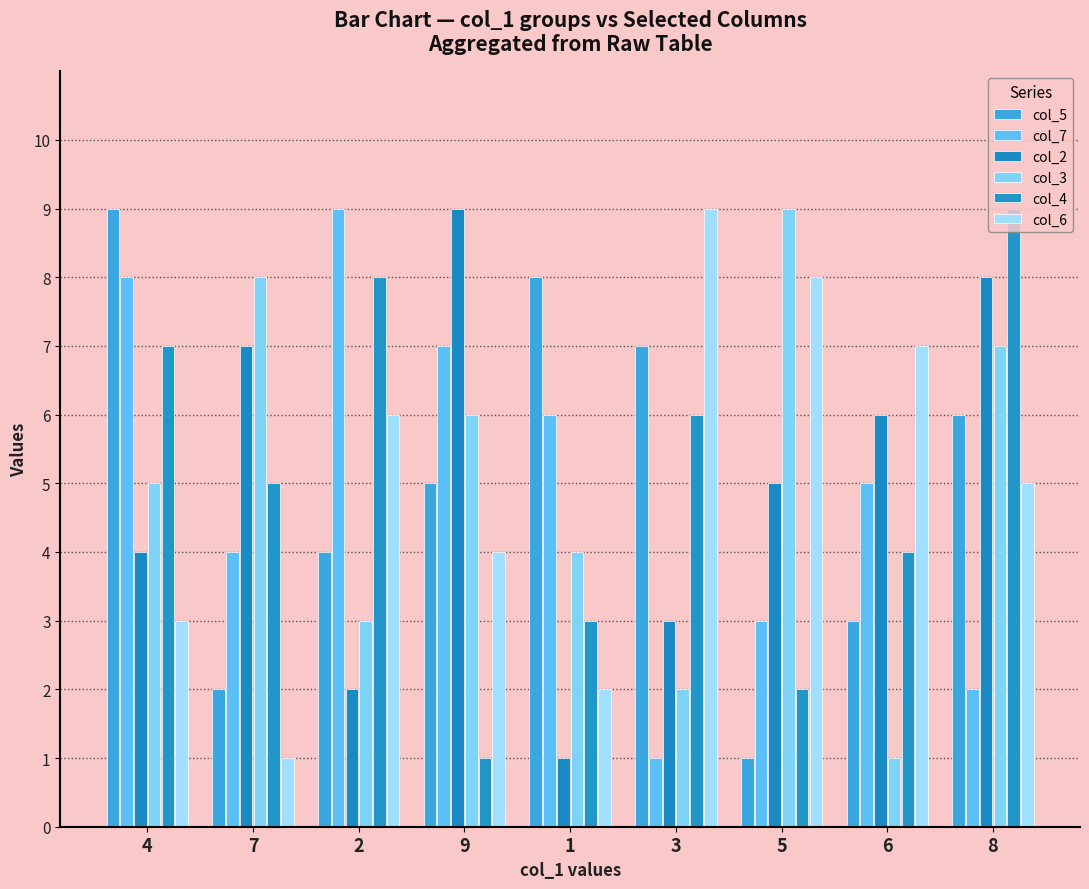

Count the number of categories in the chart.

9